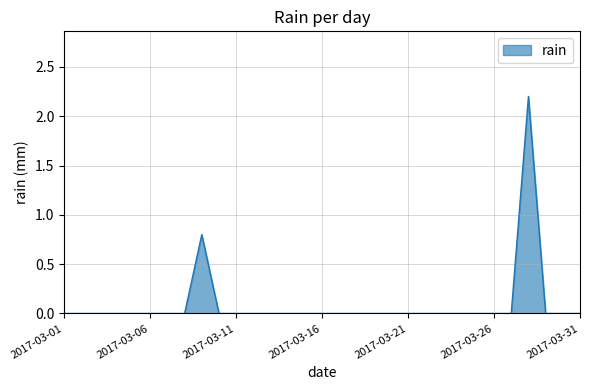

What is the greatest value displayed?

2.2